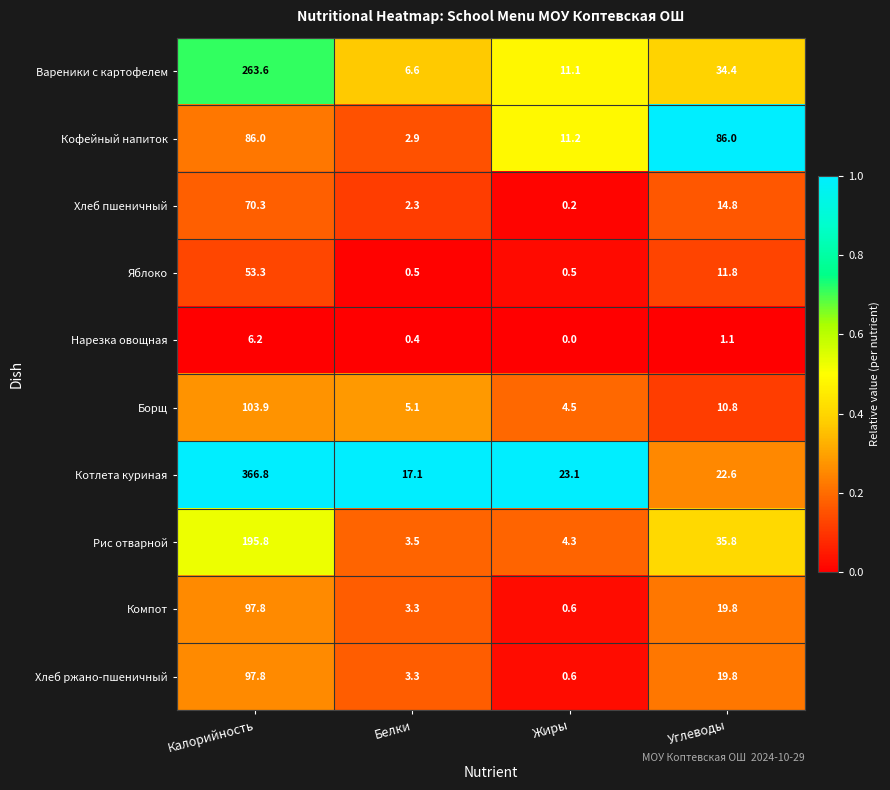

What is the total value across all series at Углеводы?

256.9